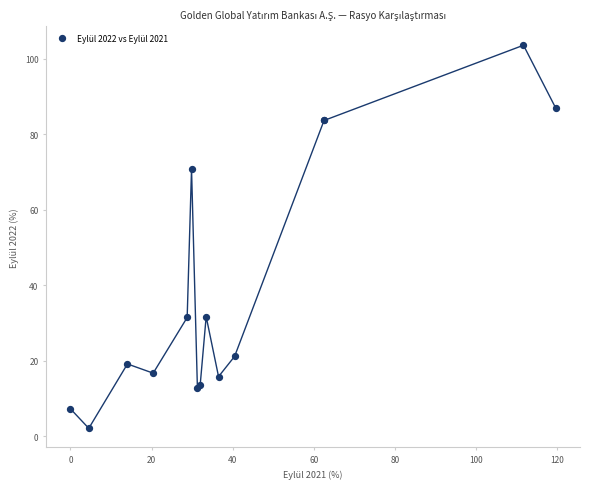

What Y value in the scatter plot is closest to 52?

70.8